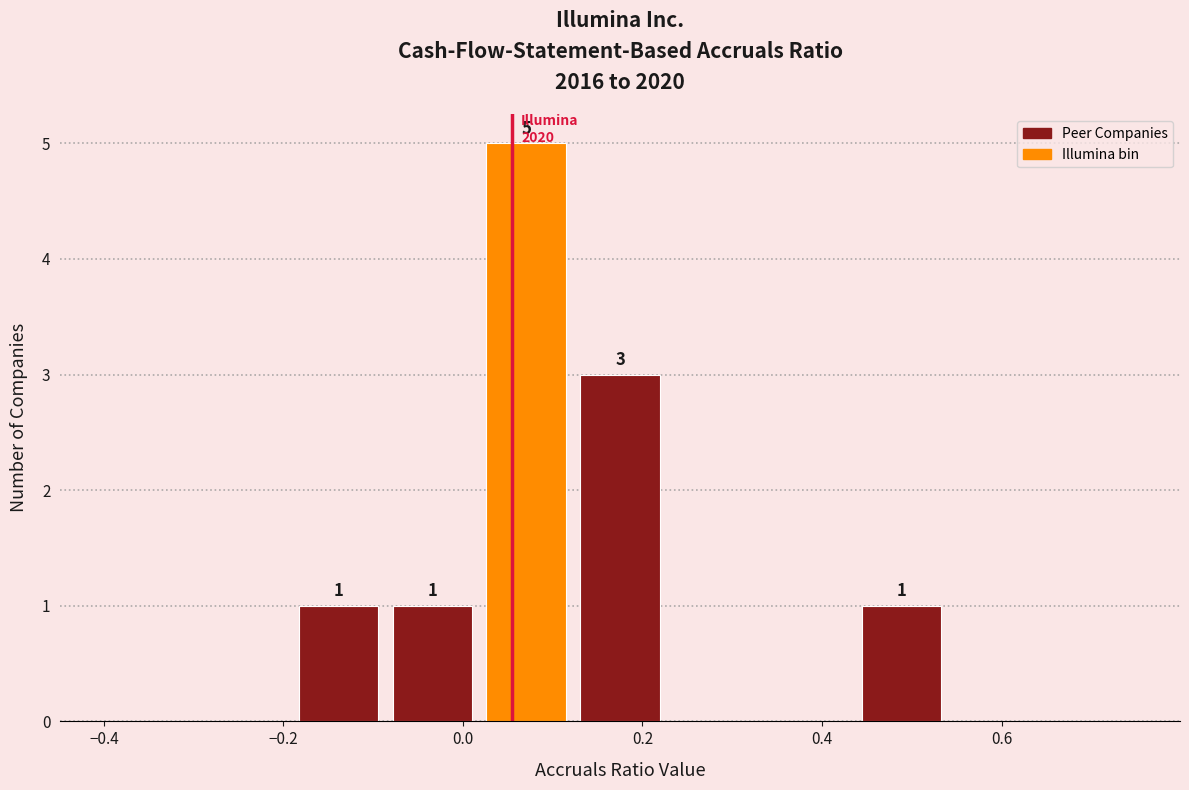

Which range on the x-axis has the tallest bar?

0.02 to 0.12